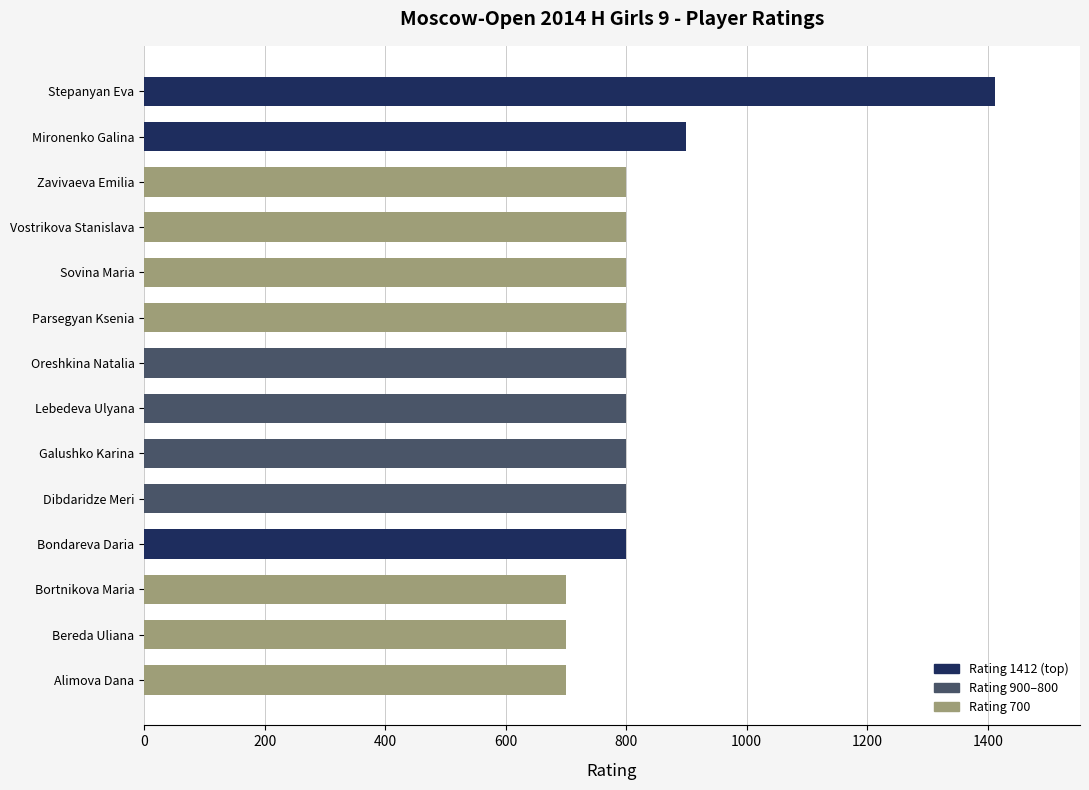

Which label corresponds to the largest value in the chart?

Stepanyan Eva